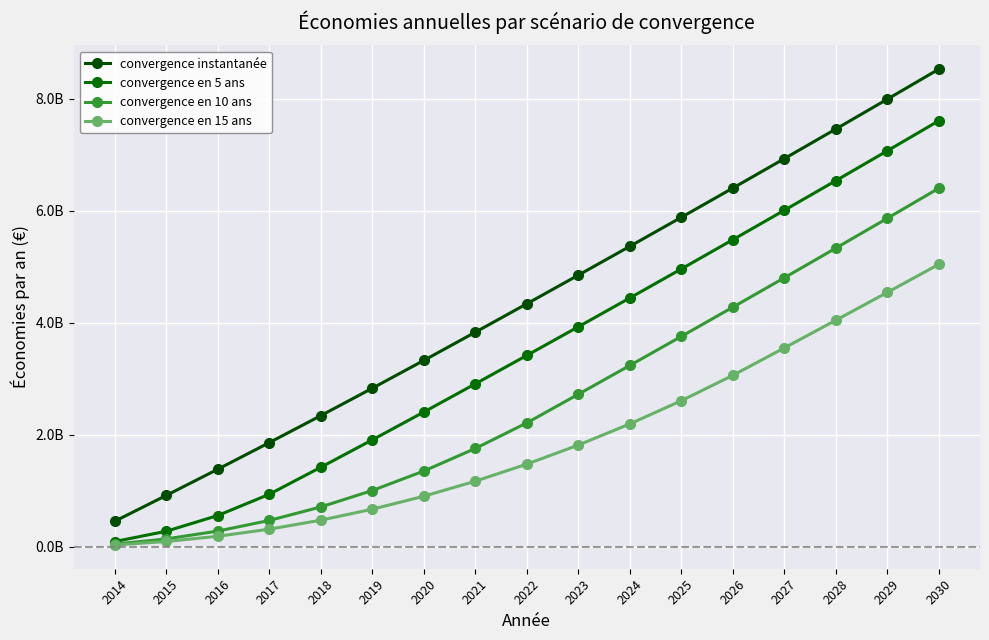

Does the chart have visible grid lines?

Yes